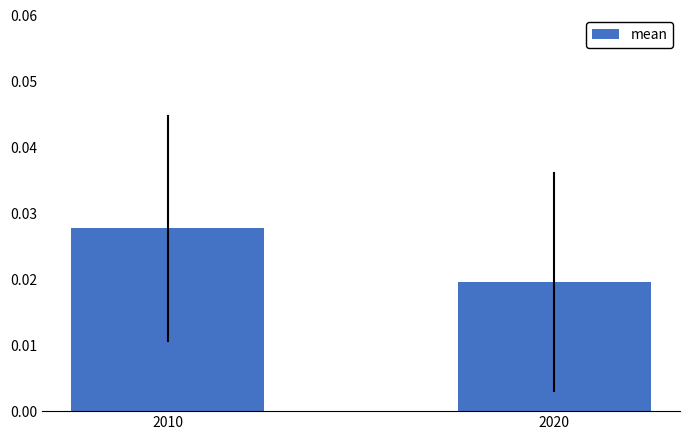

Are the bars grouped side by side (vs. stacked)?

No